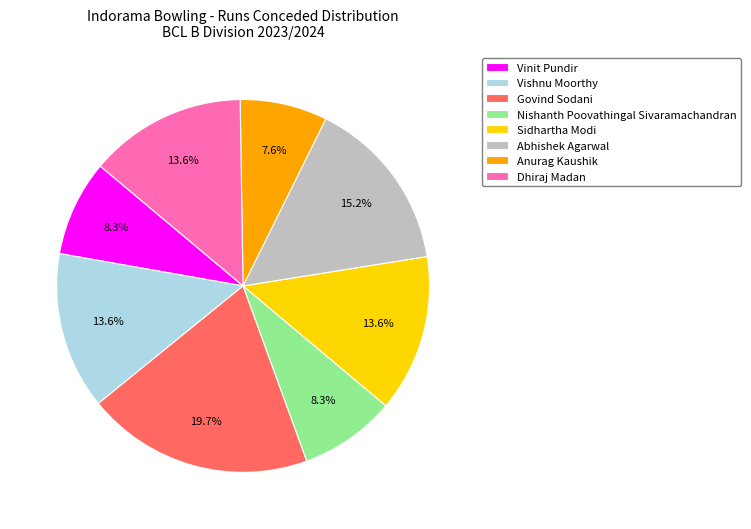

True or false: Abhishek Agarwal accounts for 5% of the total.

False